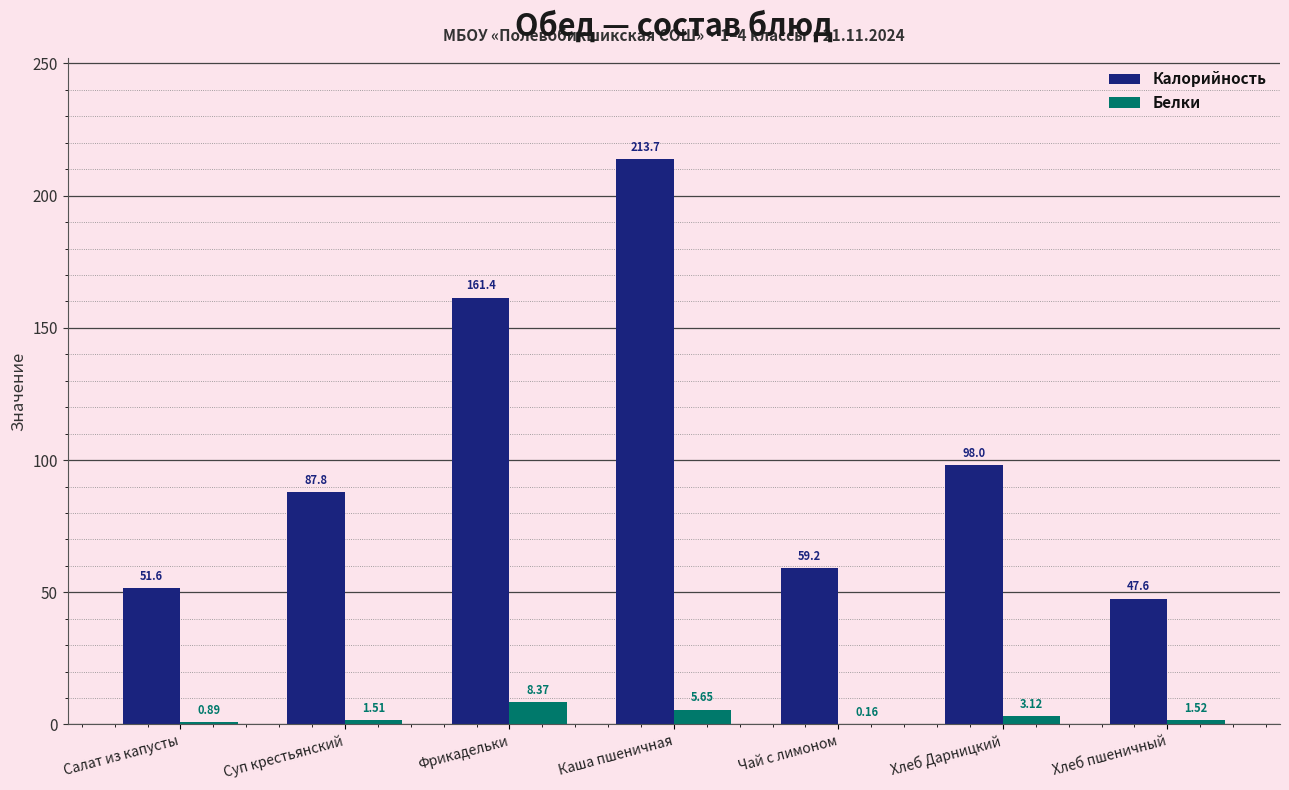

Which series changed the most between Суп крестьянский and Фрикадельки?

Калорийность